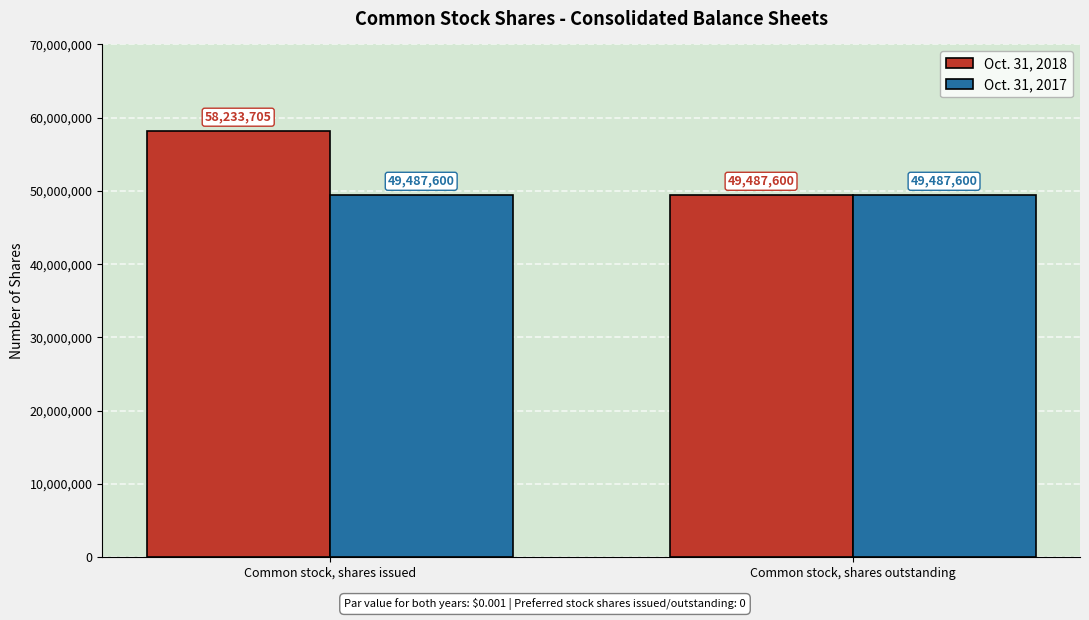

Reading left to right, list all the values displayed in this chart.

Oct. 31, 2018: Common stock, shares issued=58233705	Common stock, shares outstanding=49487600
Oct. 31, 2017: Common stock, shares issued=49487600	Common stock, shares outstanding=49487600